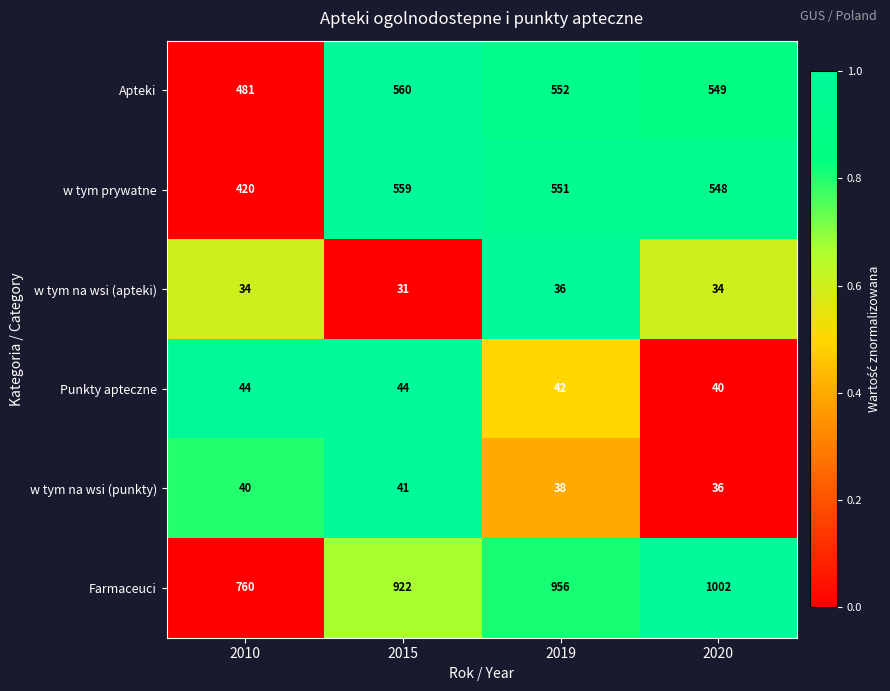

Which series changed the most between 2015 and 2019?

Farmaceuci